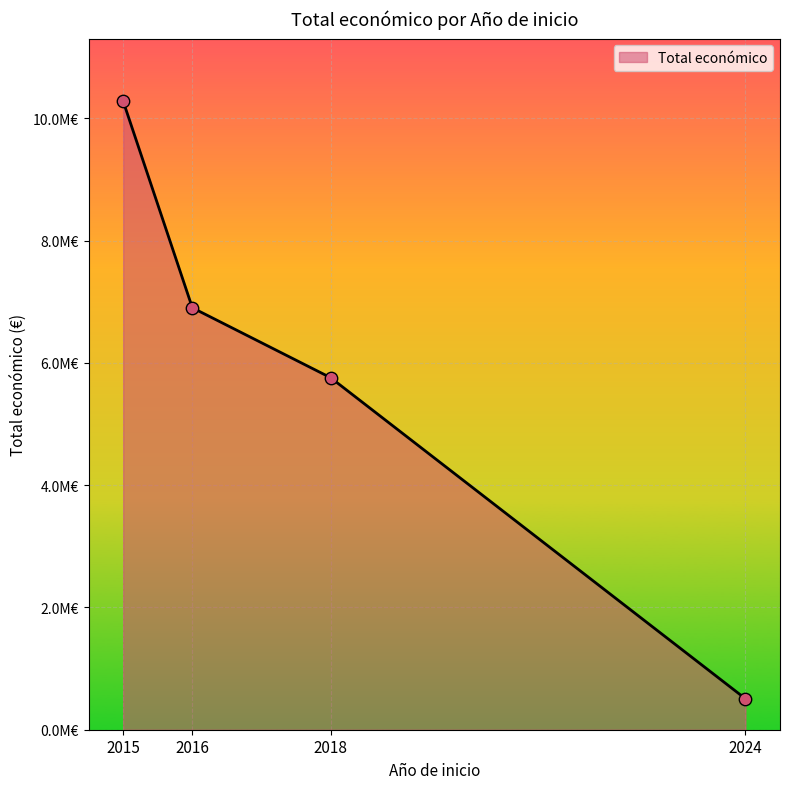

Does the chart have visible grid lines?

Yes